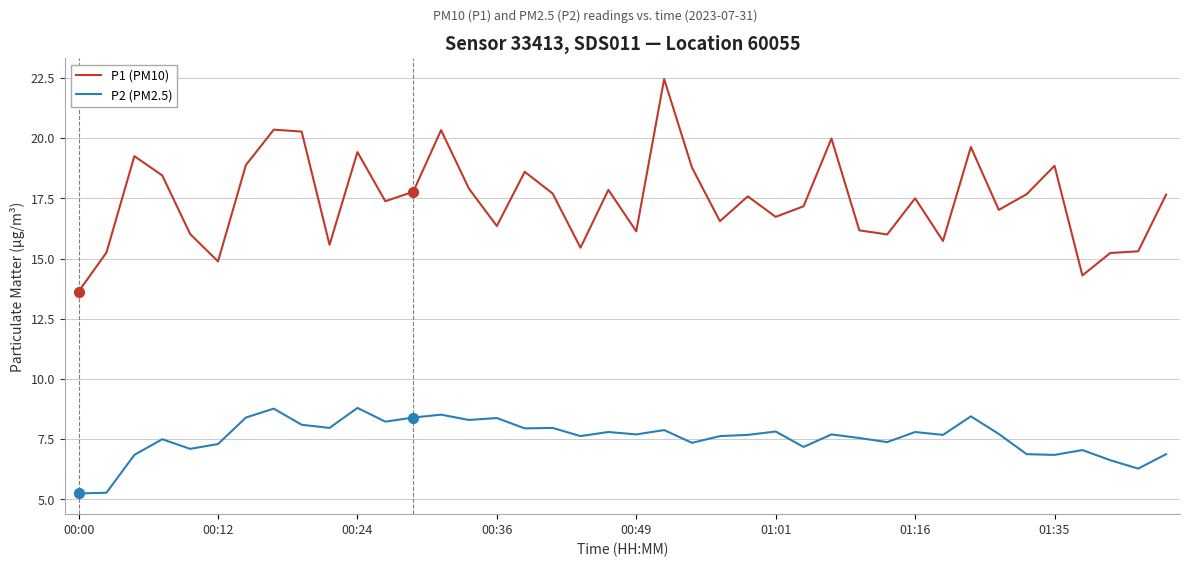

Which series has the widest spread of values?

P1 (PM10)